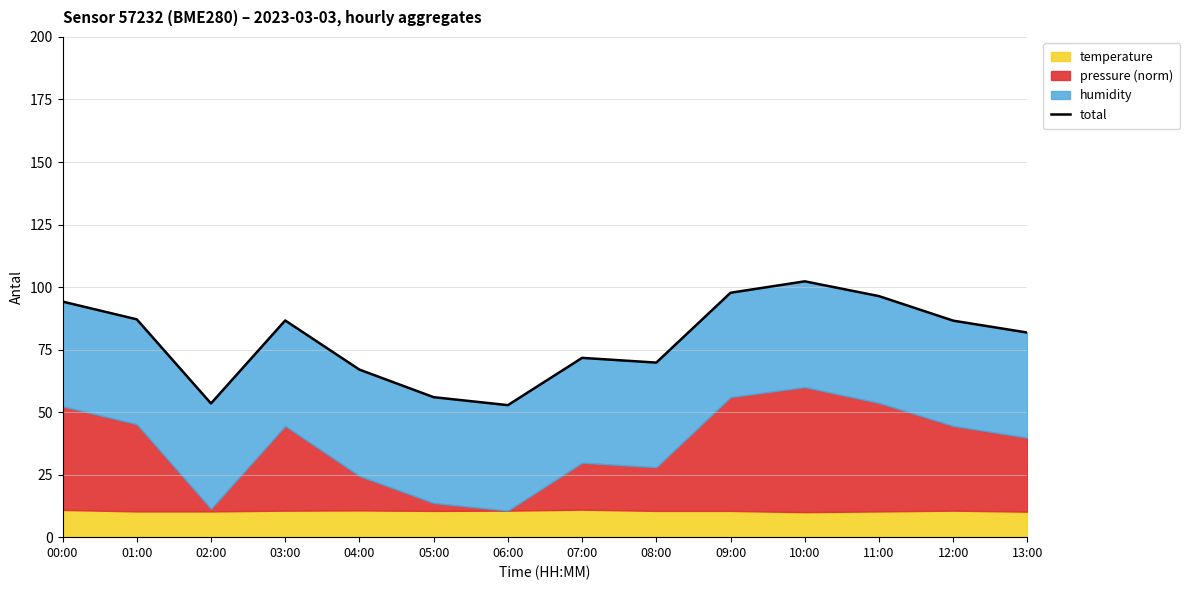

What is the label of the 6th point from the right?

08:00